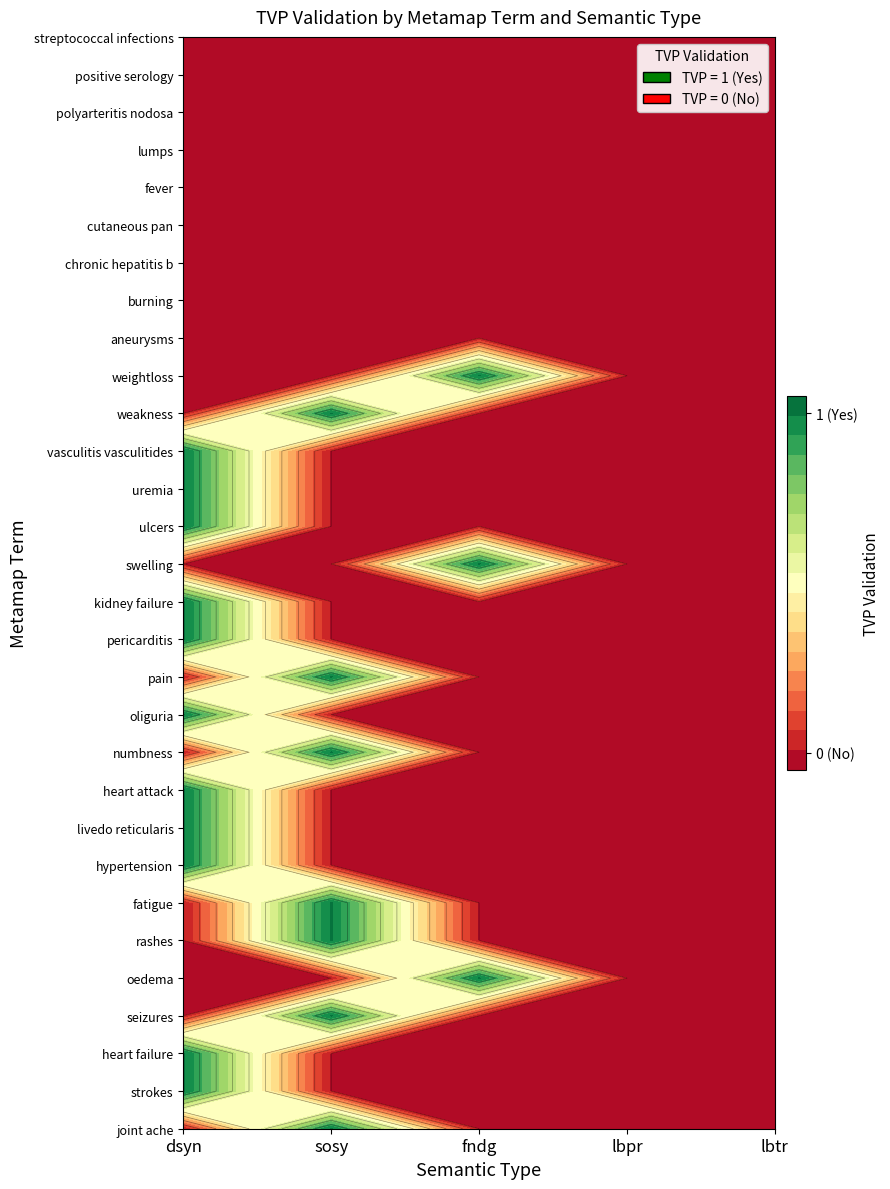

Is it true that lumps equals 0 at lbpr?

True